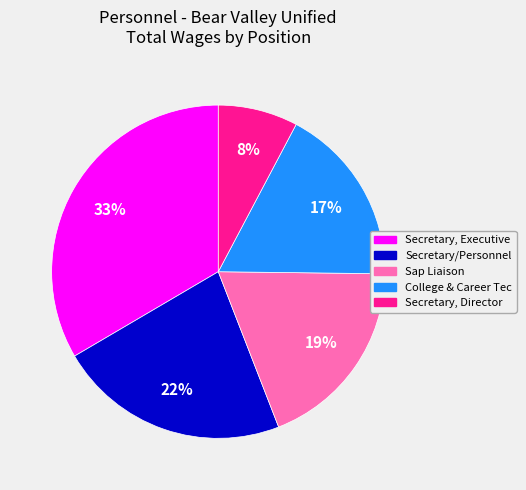

Do Sap Liaison and Secretary, Director together represent more than half of the pie?

No